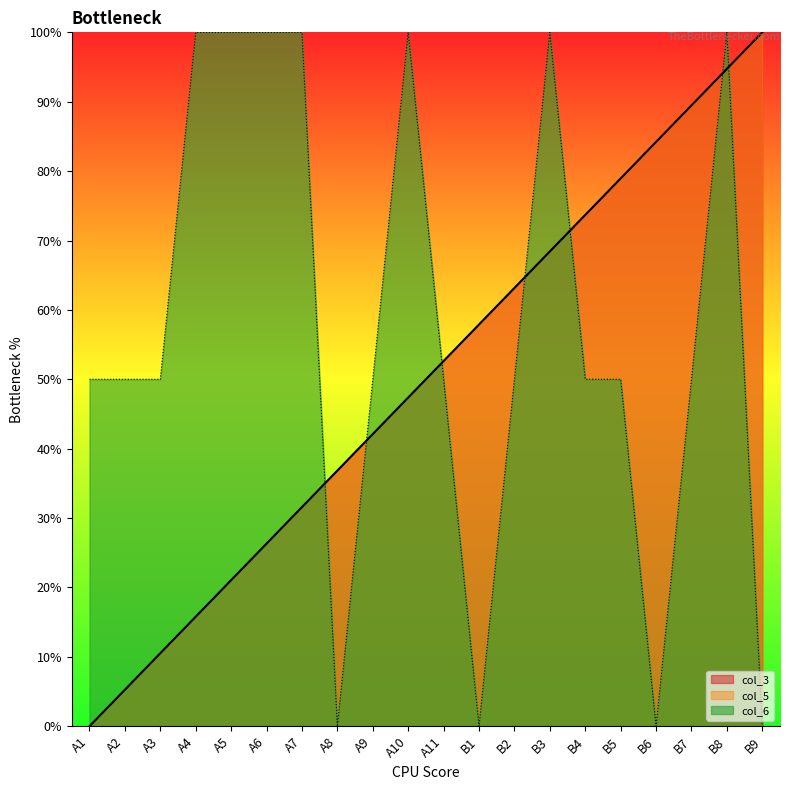

What is the sum of all col_6 values?

1150.0